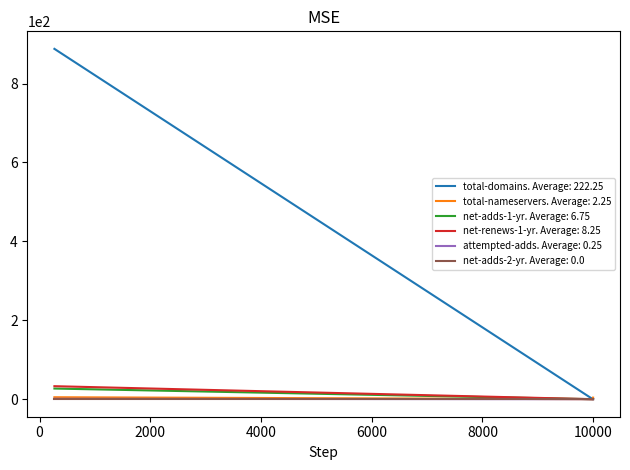

Which series has the largest total across all categories?

total-domains. Average: 222.25